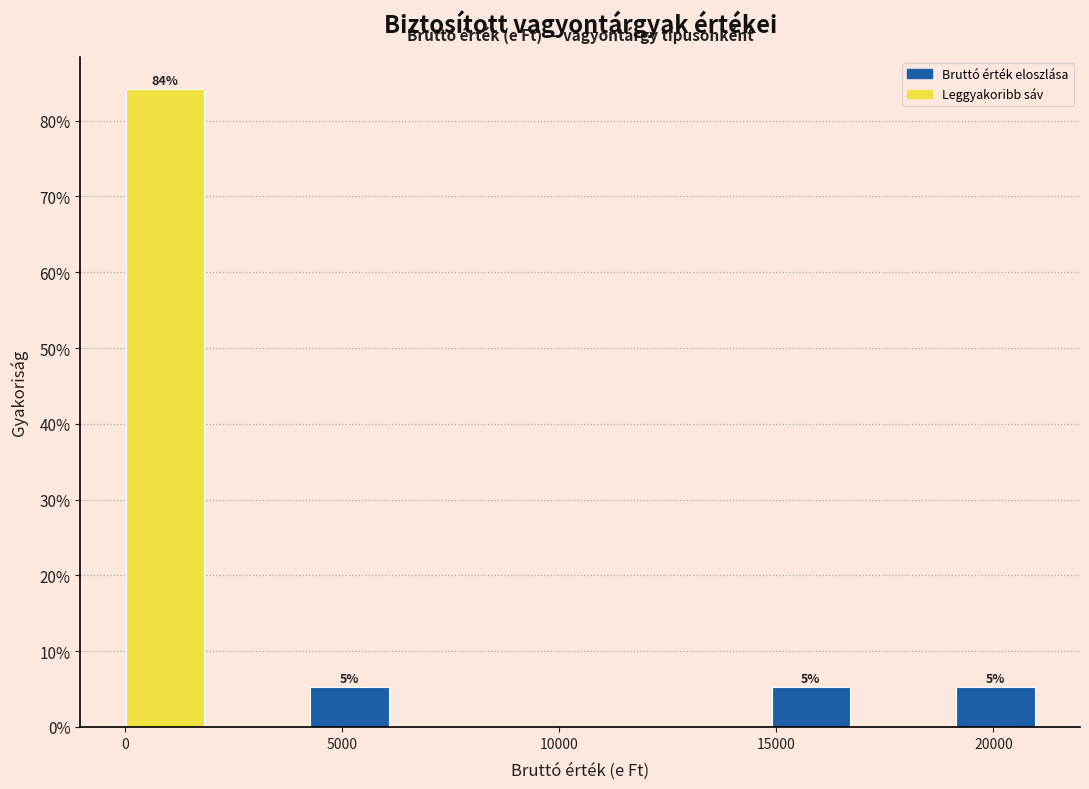

Over which range of the x-axis is the bar tallest?

0 to 2000